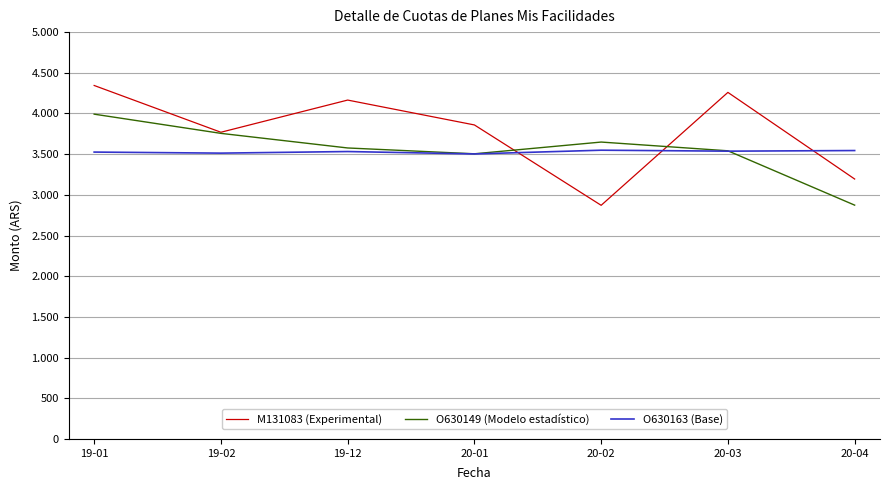

Reading right to left, what are all the values shown in this chart?

M131083 (Experimental): 20-04=3194.5	20-03=4259.1	20-02=2871.4	20-01=3859.1	19-12=4164.8	19-02=3769.3	19-01=4344.1
O630149 (Modelo estadístico): 20-04=2873.5	20-03=3541.3	20-02=3648.8	20-01=3504.6	19-12=3576.1	19-02=3755.6	19-01=3991.6
O630163 (Base): 20-04=3544.5	20-03=3536.9	20-02=3548.6	20-01=3502.8	19-12=3532.2	19-02=3512.6	19-01=3525.6